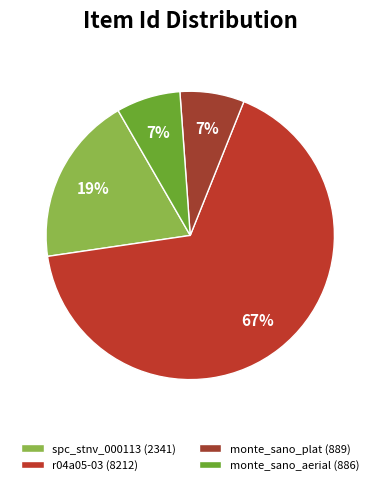

How many slices are in this pie chart?

4